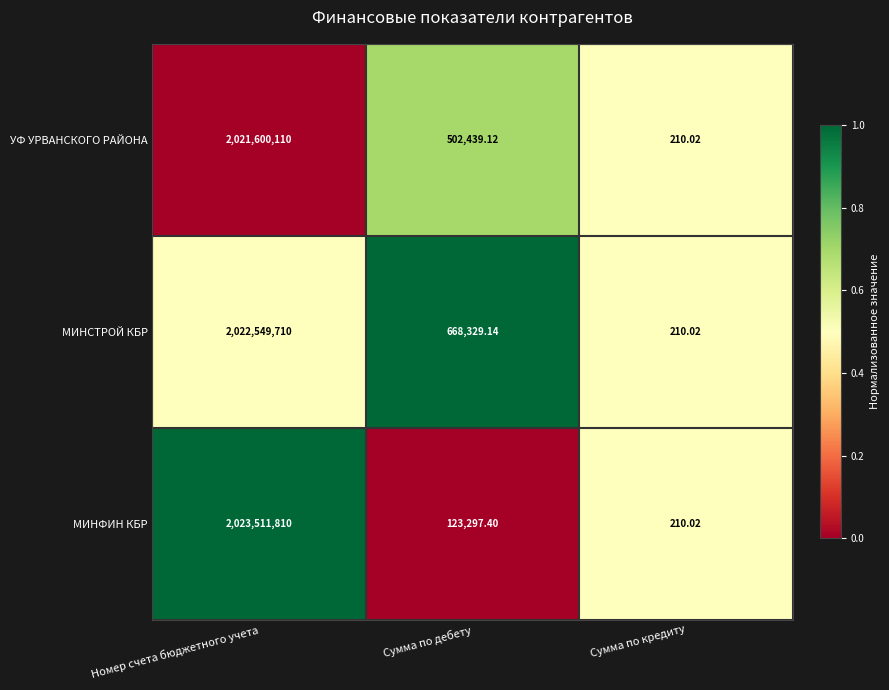

Which category has the highest value in the МИНСТРОЙ КБР series?

Номер счета бюджетного учета